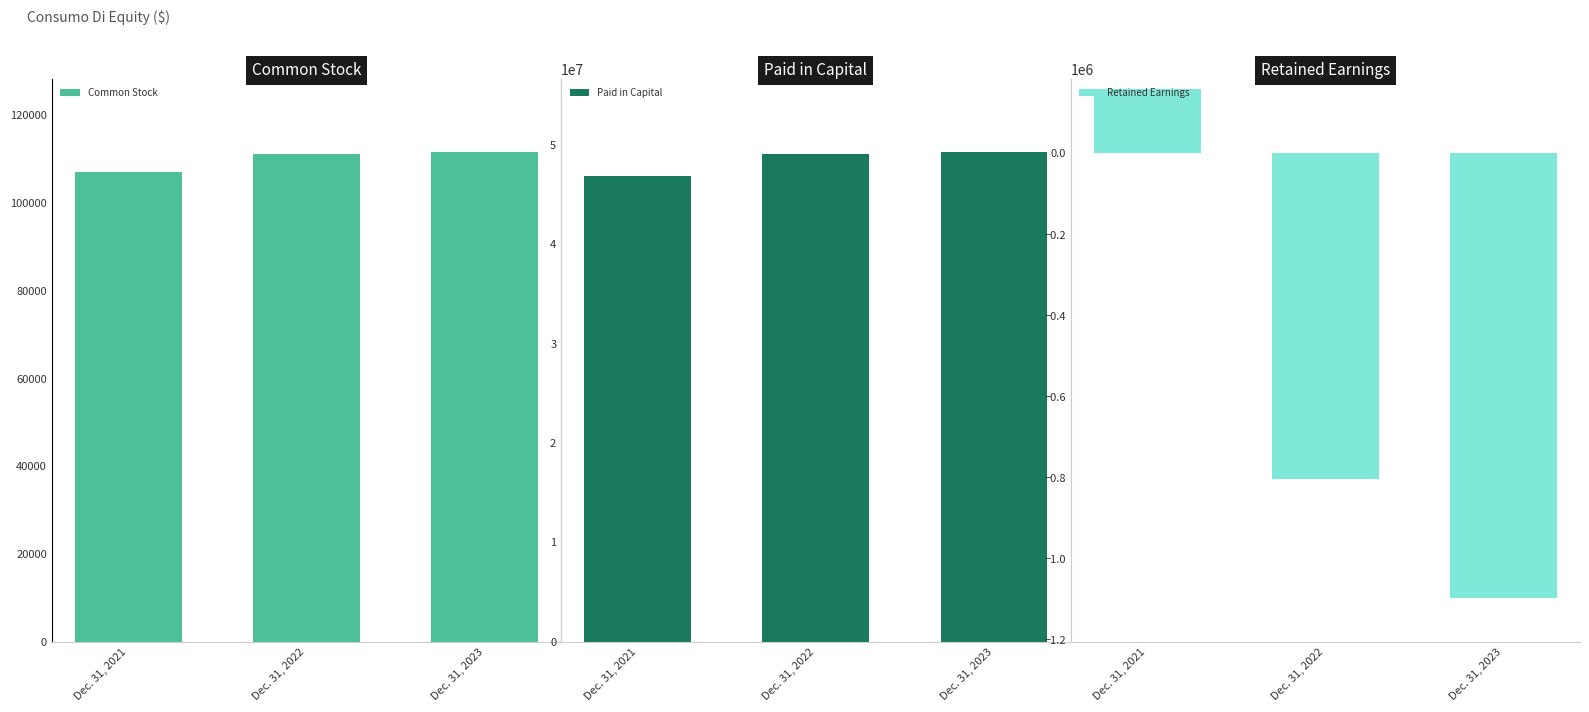

Which series changed the most between Dec. 31, 2021 and Dec. 31, 2022?

Paid in Capital